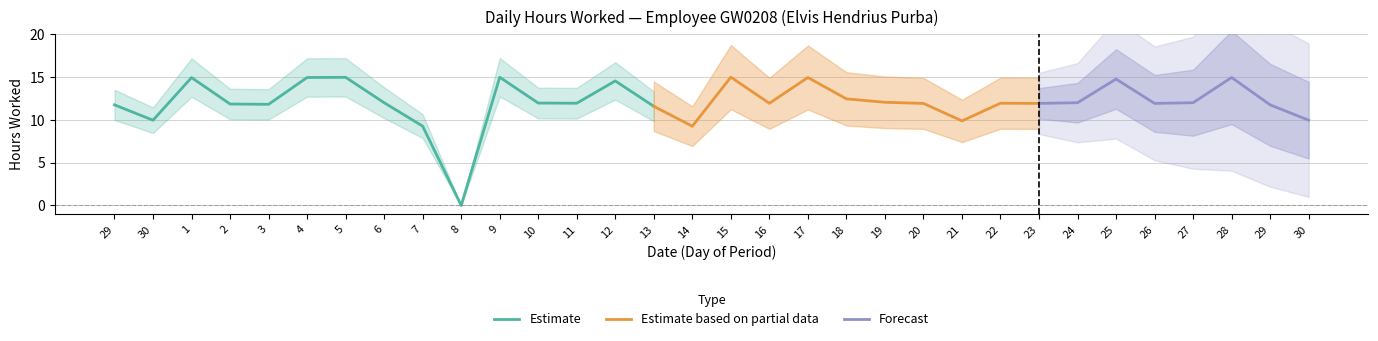

How many interior local peaks (higher than both neighbors) does the data have?

9